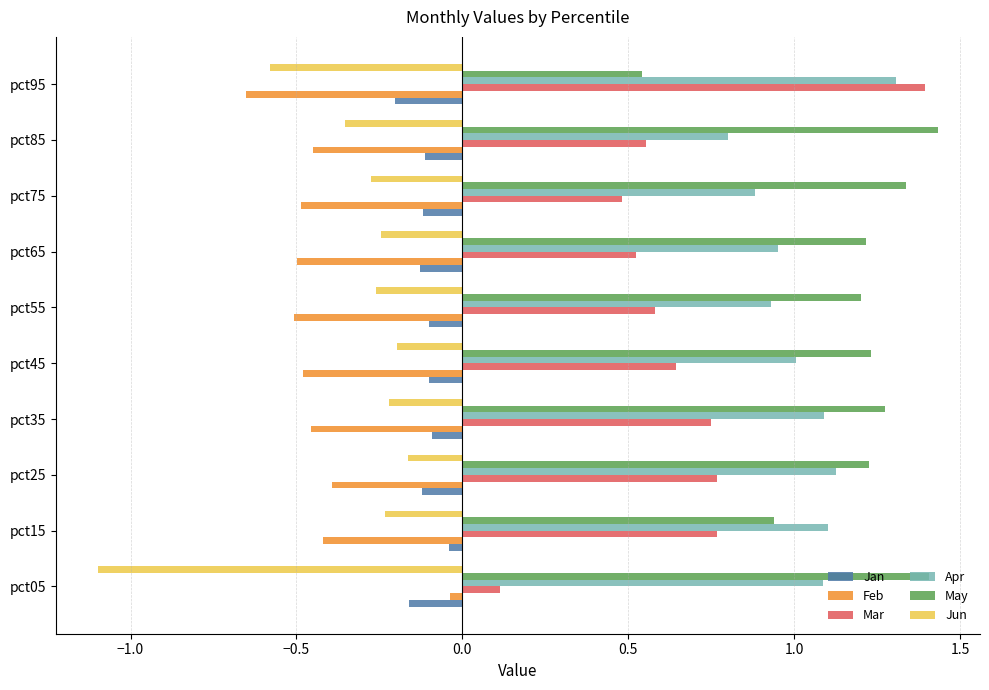

Which category has the lowest value across all series?

pct05